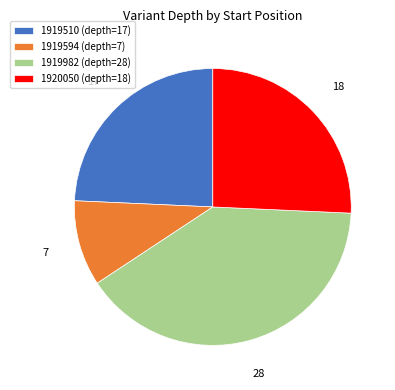

Which category has the biggest portion of the pie?

1919982